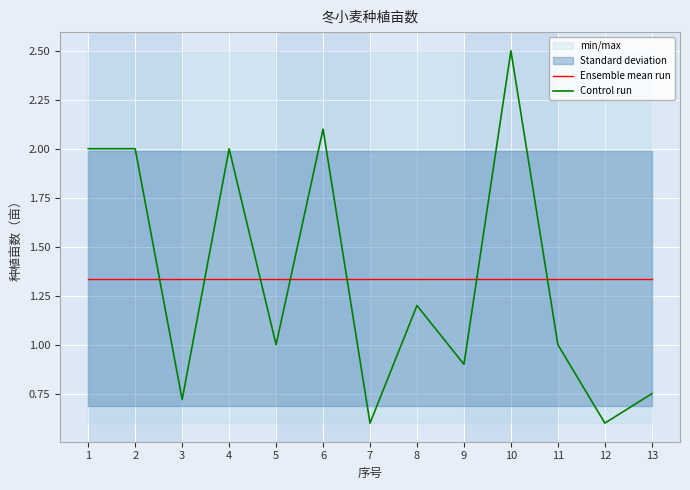

At which category is the sum across all series the highest?

10